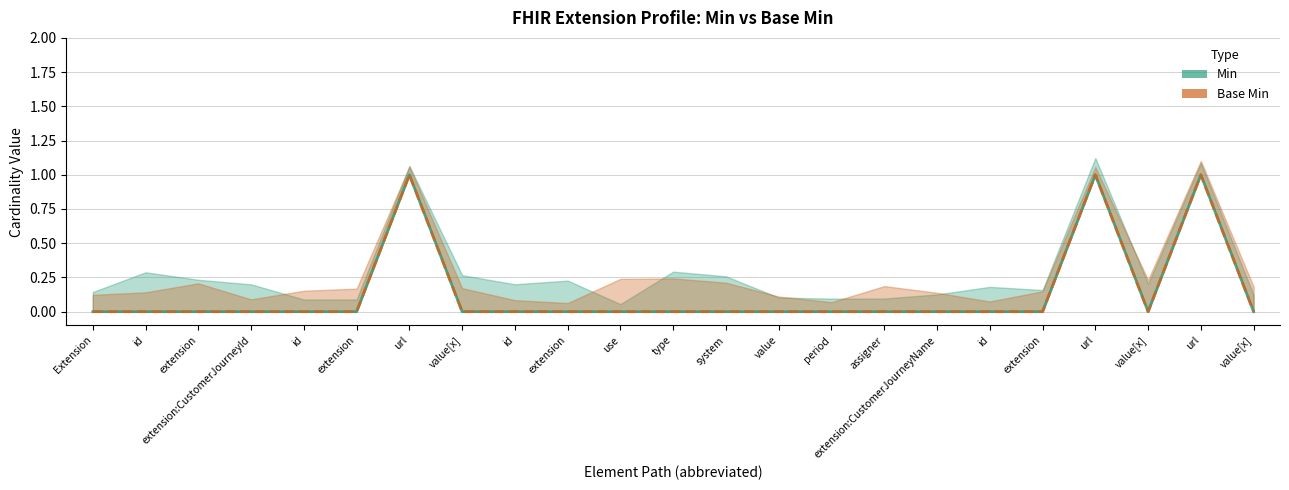

Reading right to left, list all the values displayed in this chart.

Min: value[x]=0	url=1	value[x]=0	url=1	extension=0	id=0	extension:CustomerJourneyName=0	assigner=0	period=0	value=0	system=0	type=0	use=0	extension=0	id=0	value[x]=0	url=1	extension=0	id=0	extension:CustomerJourneyId=0	extension=0	id=0	Extension=0
Base Min: value[x]=0	url=1	value[x]=0	url=1	extension=0	id=0	extension:CustomerJourneyName=0	assigner=0	period=0	value=0	system=0	type=0	use=0	extension=0	id=0	value[x]=0	url=1	extension=0	id=0	extension:CustomerJourneyId=0	extension=0	id=0	Extension=0